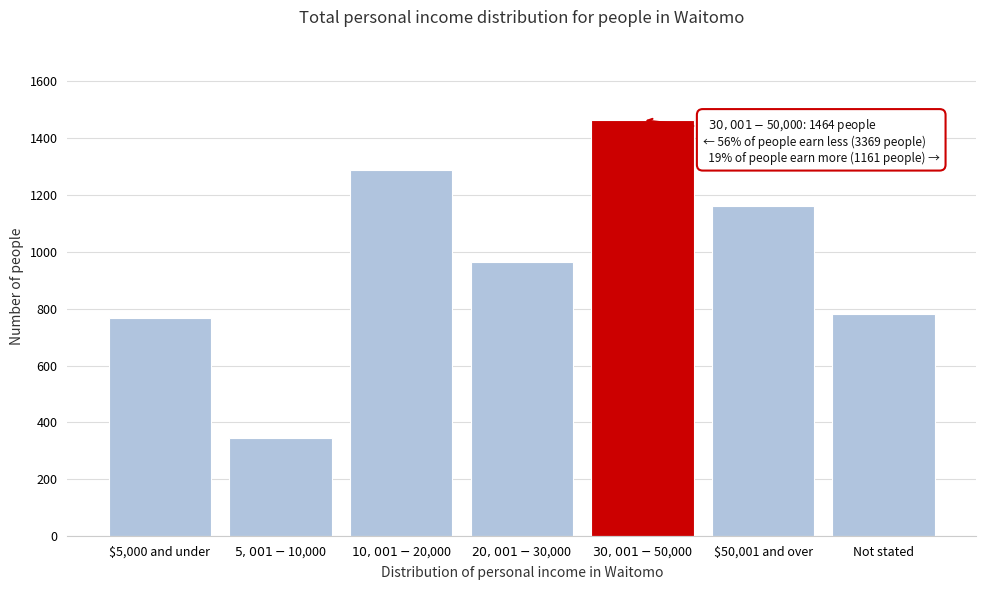

Reading left to right, list all the values displayed in this chart.

768	345	1290	966	1464	1161	780